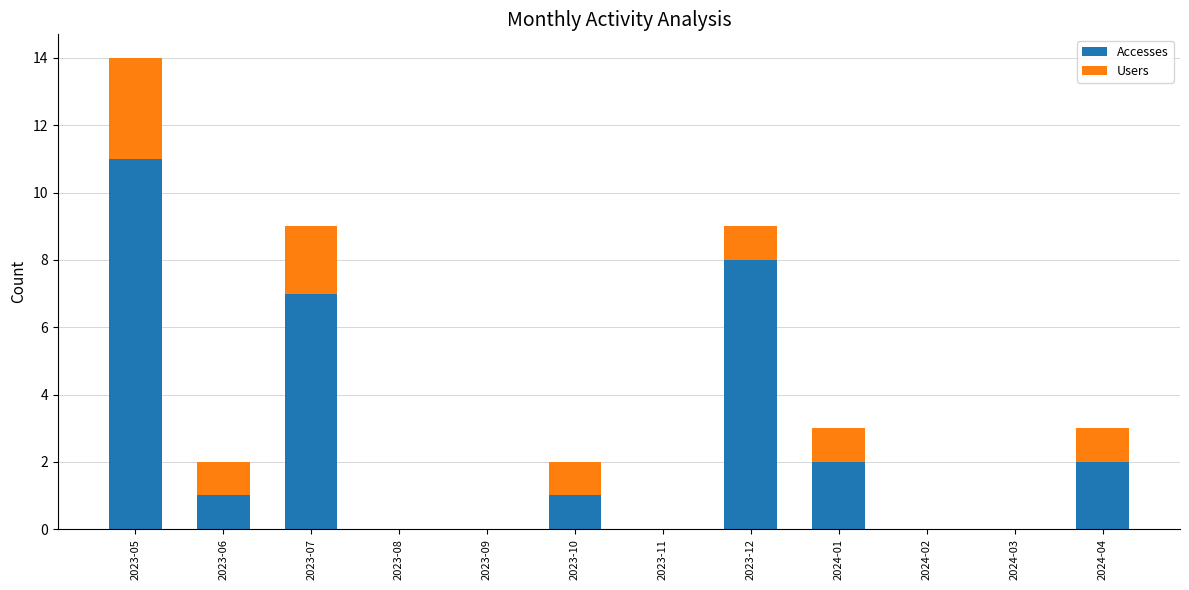

At which category is the sum across all series the highest?

2023-05